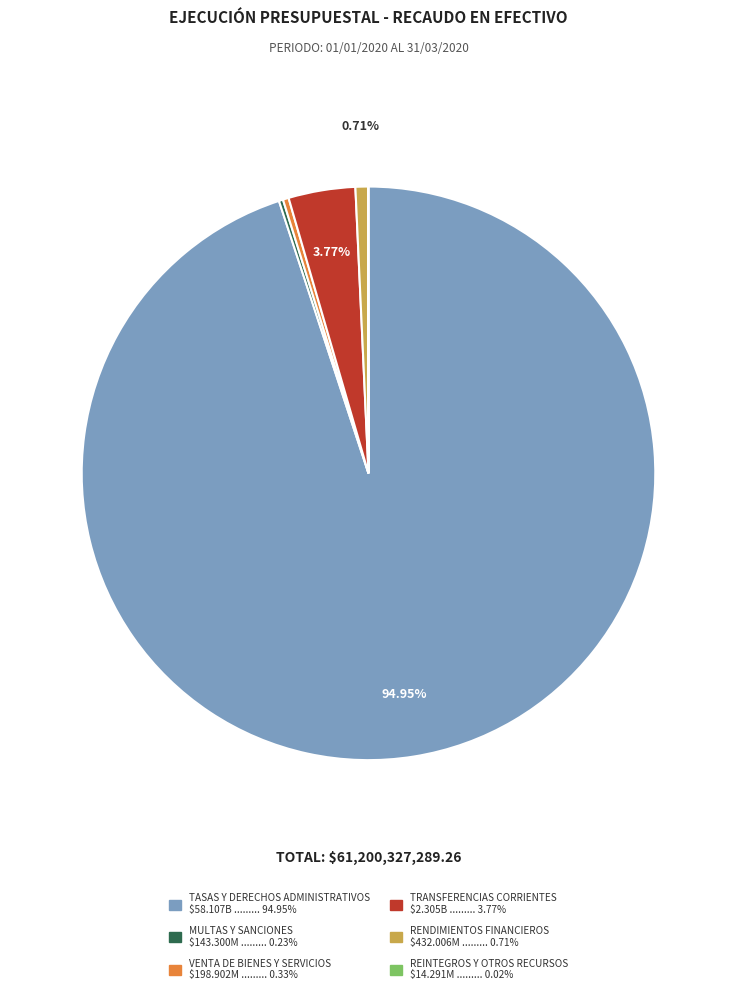

What is the largest slice in the pie chart?

TASAS Y DERECHOS ADMINISTRATIVOS